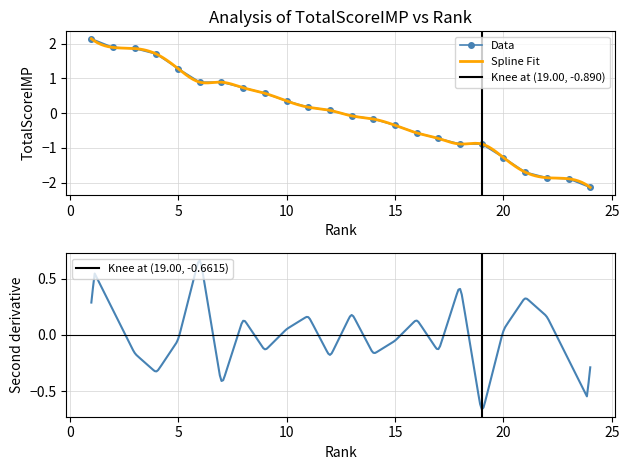

The chart shows a value of 1.9 at 3. True or false?

True